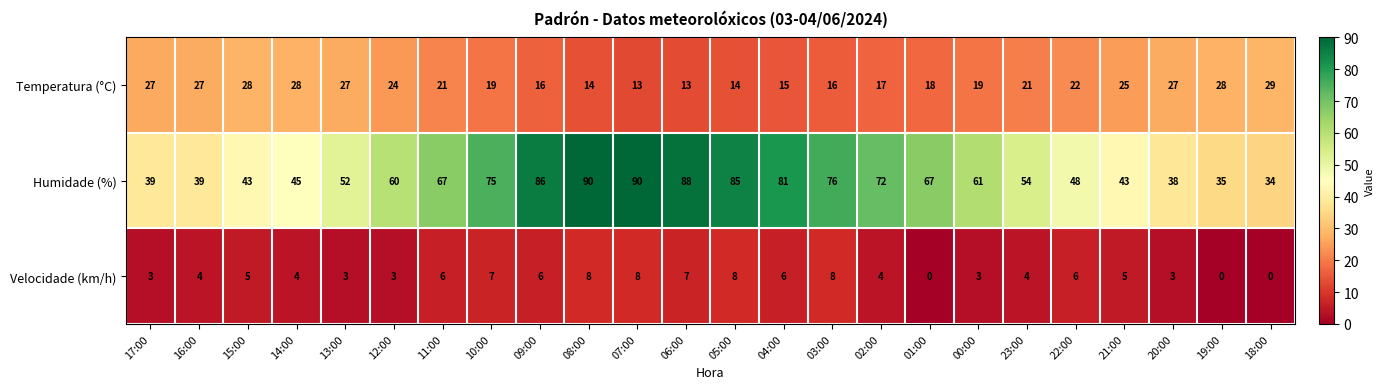

What is the average value of the Velocidade (km/h) series?

5